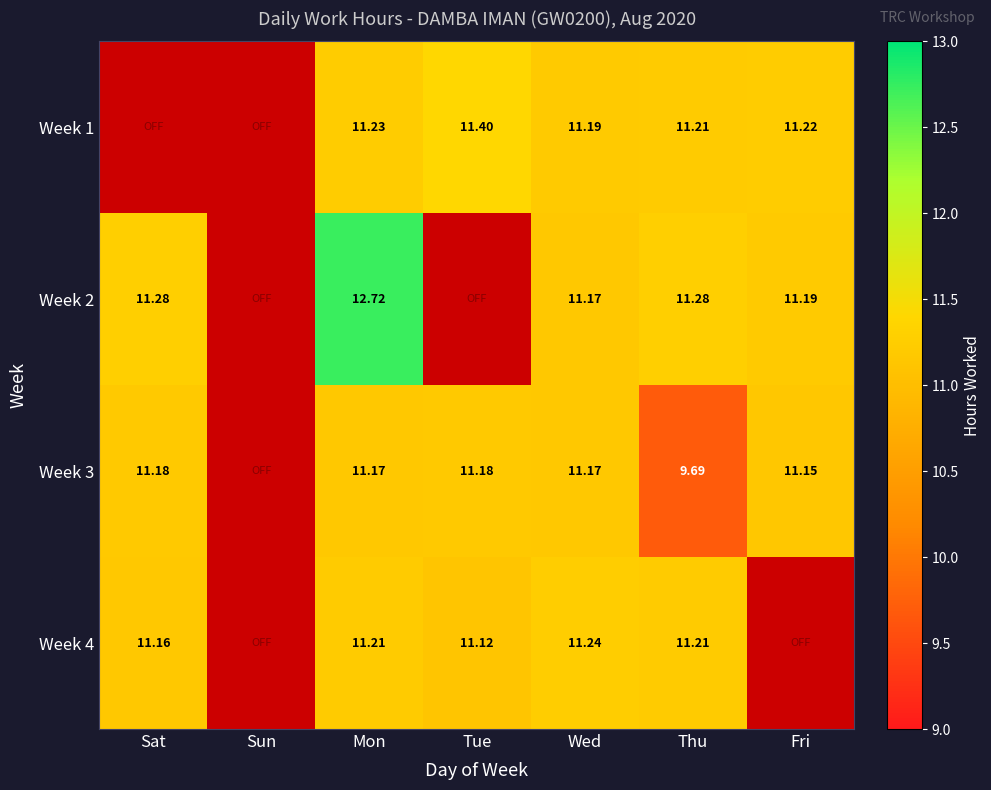

How many positive values does the Week 4 series have?

5